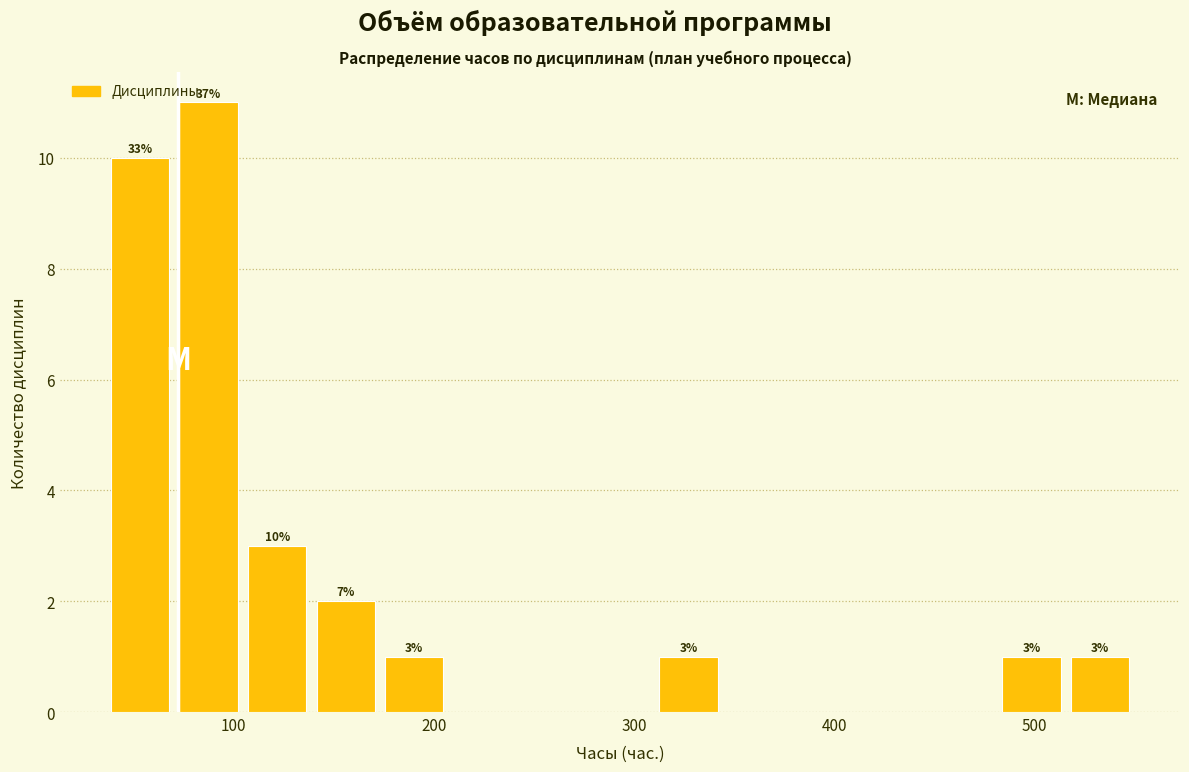

Read against the x-axis, roughly where is the centre of the tallest bar?

90